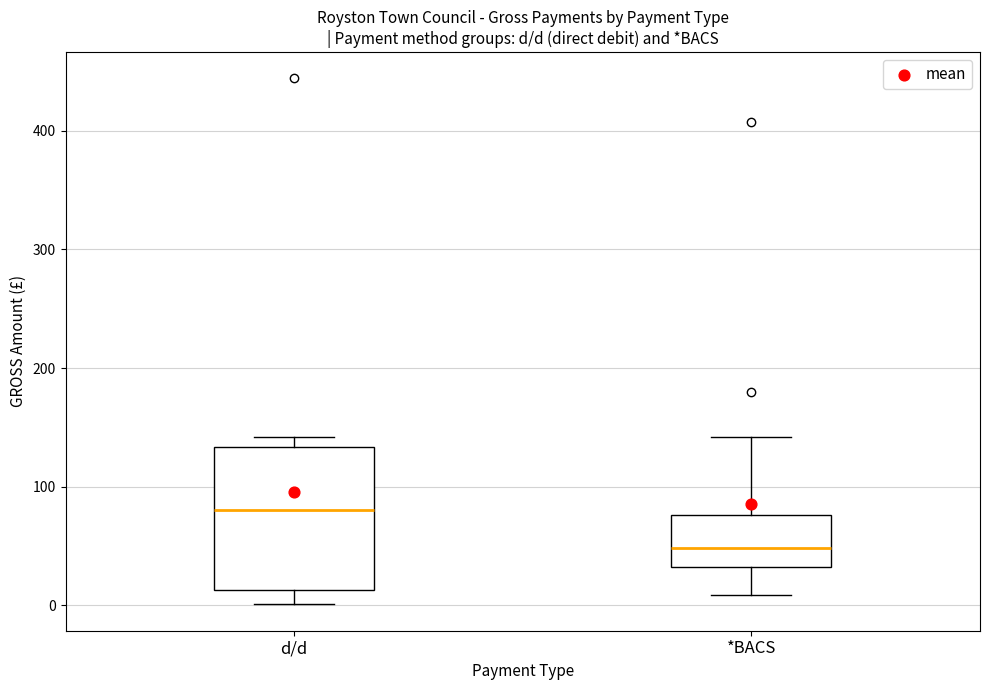

Reading left to right, read every box against the y-axis: the position of its median line, the range the box covers, and the ends of its whiskers. The values are not printed on the chart, so give them approximately, as read against the axis.

d/d: median 80, box 10 to 130, whiskers 0 to 140
*BACS: median 50, box 30 to 80, whiskers 10 to 140